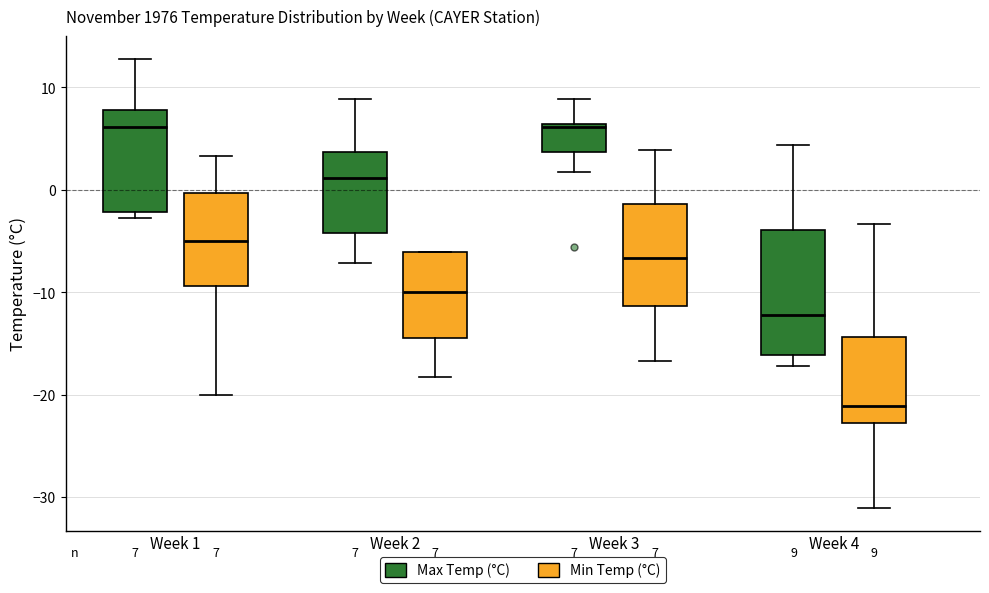

Comparing the boxes themselves (not the whiskers), which one is the tallest?

Week 4 (Max Temp (°C))